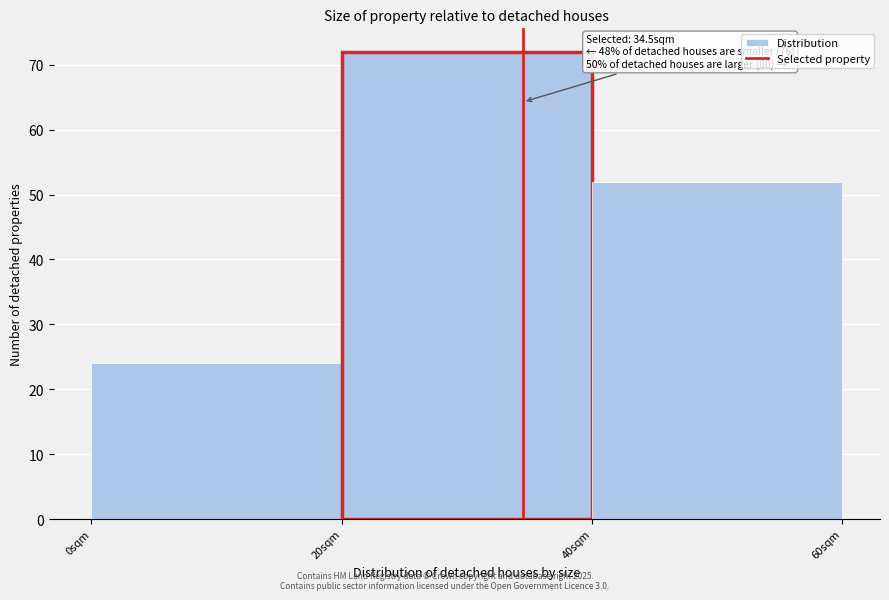

Over which range of the x-axis is the bar tallest?

20 to 40